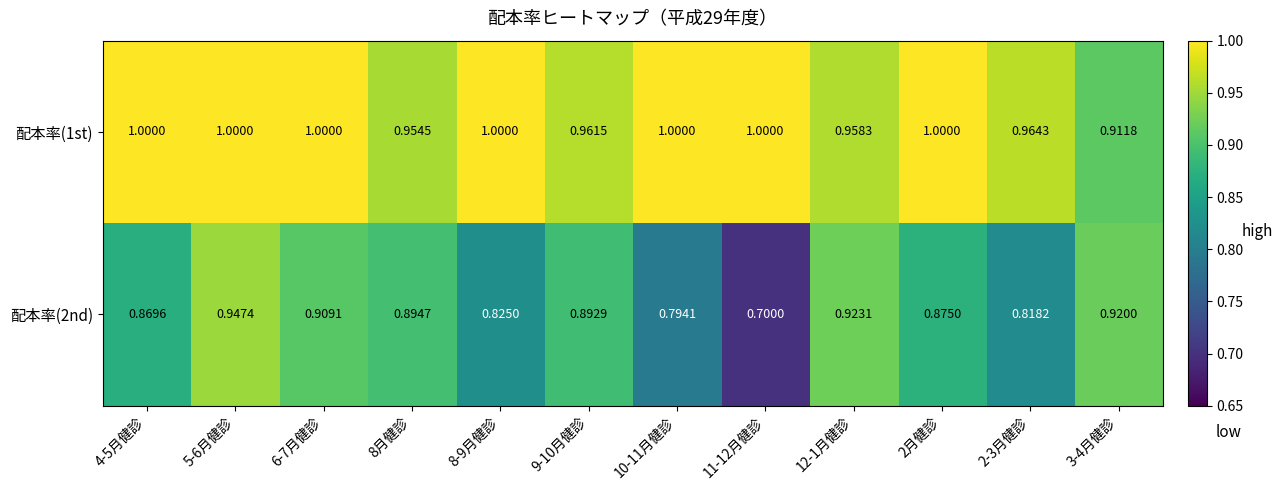

Is the value of 配本率(1st) at 6-7月健診 greater than the value of 配本率(2nd) at 8月健診?

Yes